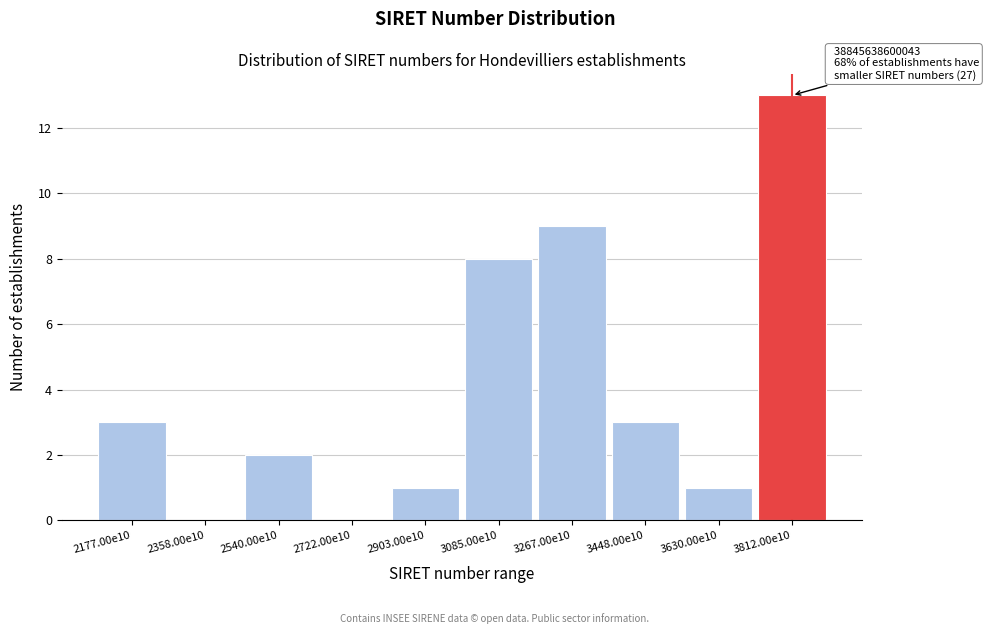

Reading left to right, what are all the values shown in this chart?

2177.00e10=3	2358.00e10=0	2540.00e10=2	2722.00e10=0	2903.00e10=1	3085.00e10=8	3267.00e10=9	3448.00e10=3	3630.00e10=1	3812.00e10=13